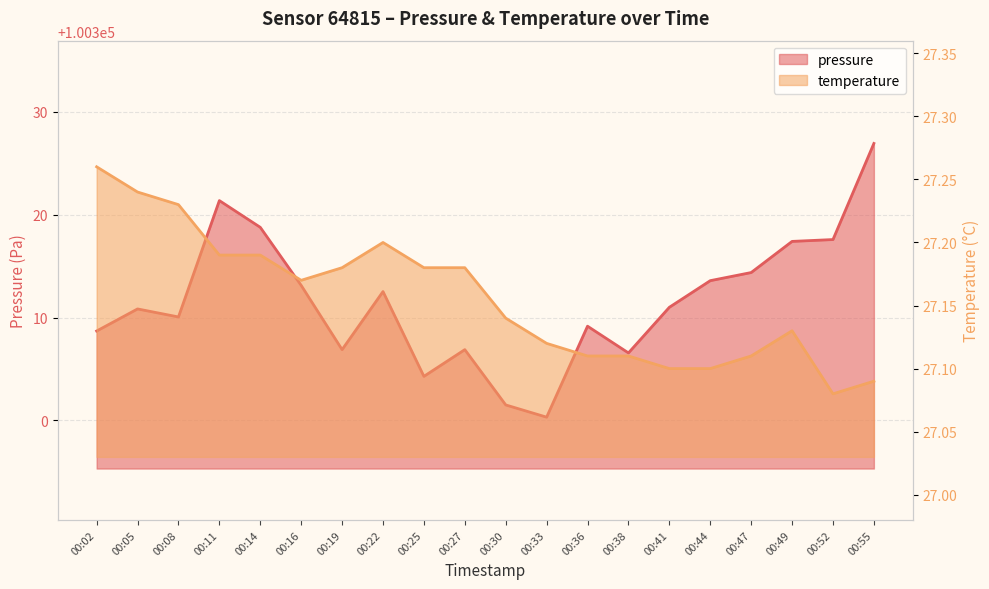

What is the spread (max minus min) of values at 00:38?

100279.4